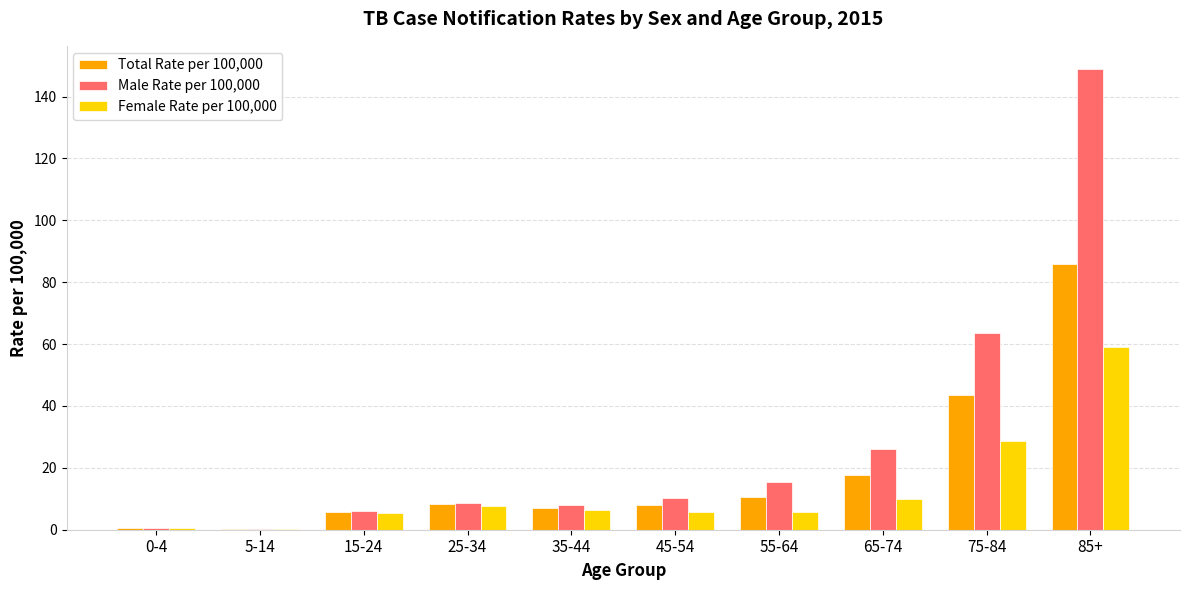

True or false: Male Rate per 100,000 has a value of 106.7 at 75-84.

False